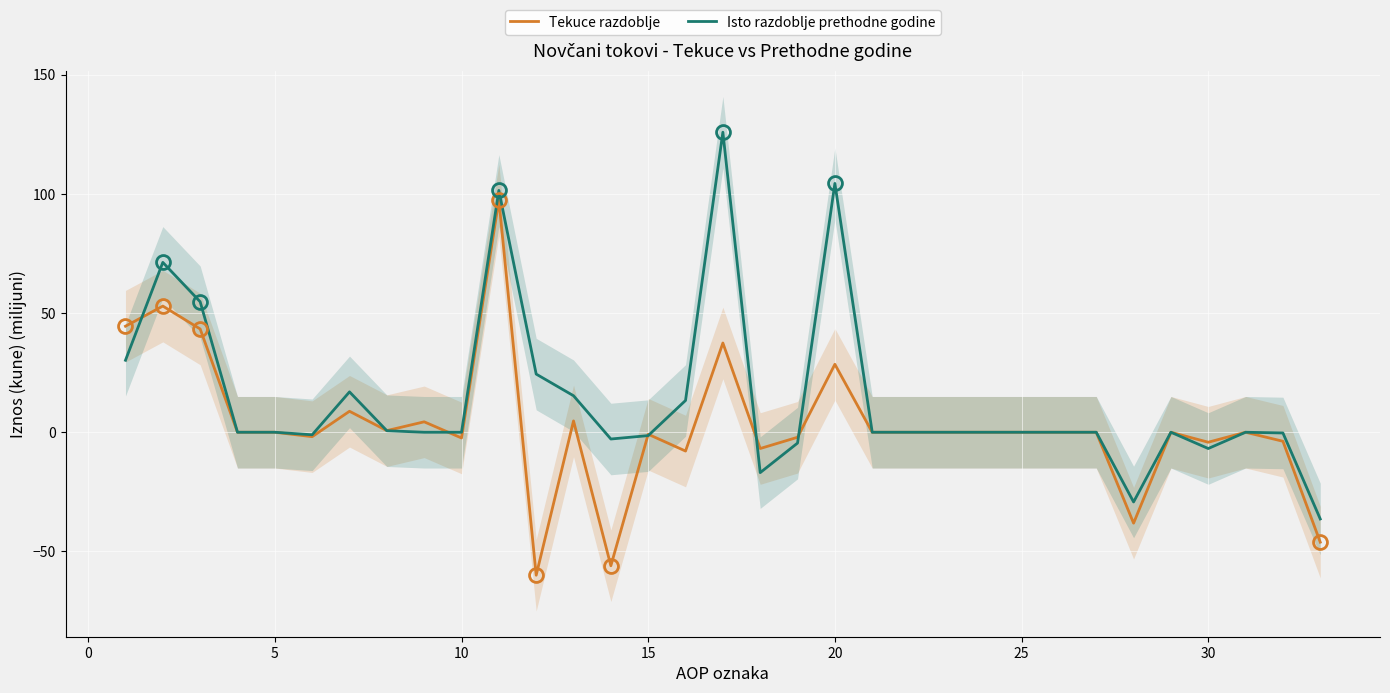

What is the maximum value for Isto razdoblje prethodne godine?

125.8